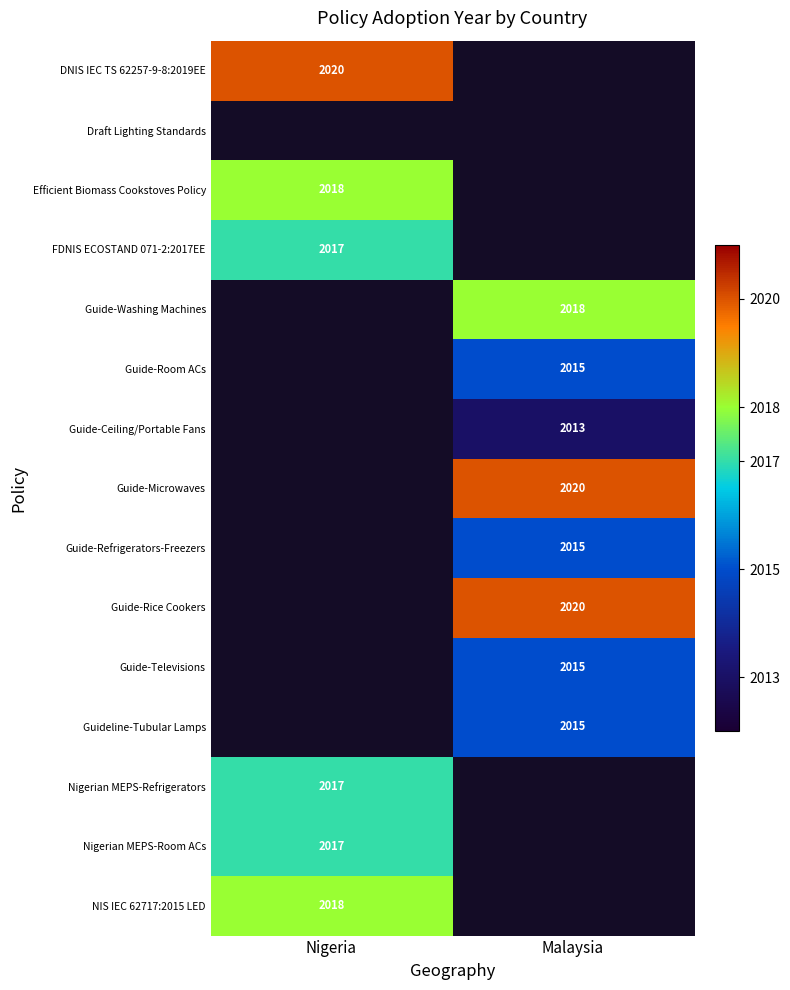

The FDNIS ECOSTAND 071-2:2017EE series shows 1214 at Nigeria. True or false?

False